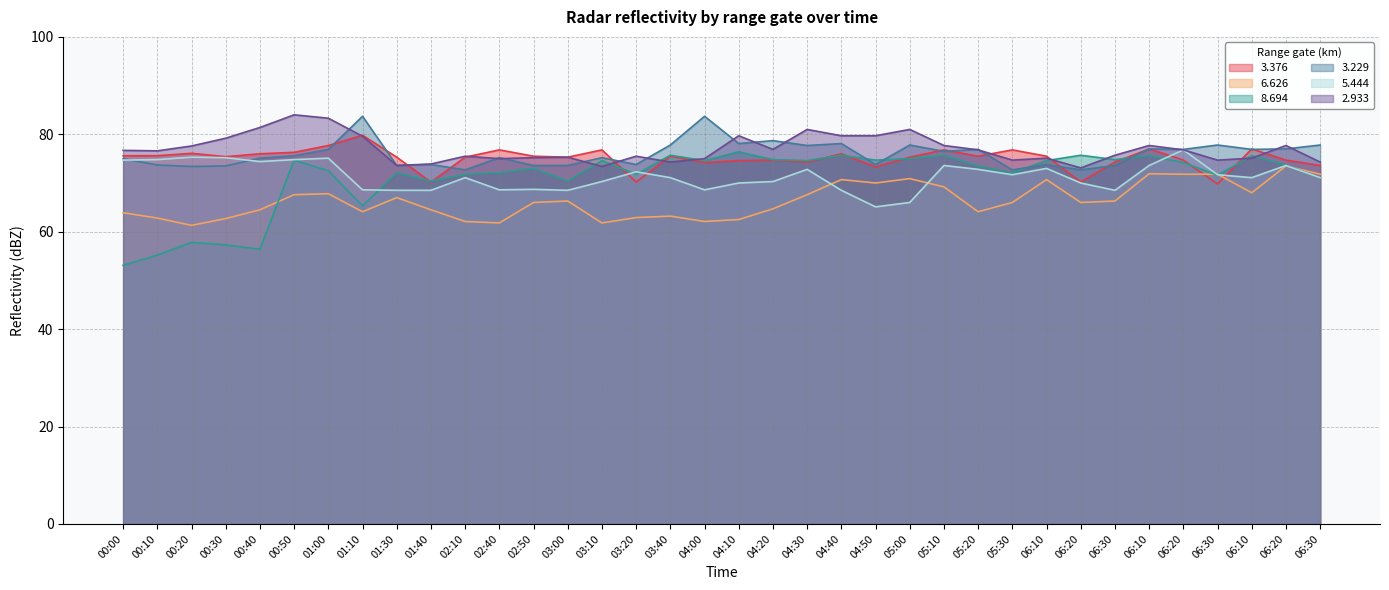

Reading left to right, transcribe all the data shown in this chart.

  3.376: 75.6	75.6	76.1	75.4	76.0	76.3	77.7	79.8	75.3	70.2	75.3	76.8	75.5	75.3	76.8	70.2	75.5	74.2	74.6	74.7	74.3	76.0	73.3	75.3	76.8	75.5	76.8	75.5	70.2	74.3	77.0	74.7	69.8	77.0	74.7	73.6
  6.626: 63.9	62.8	61.3	62.7	64.5	67.6	67.8	64.1	67.0	64.5	62.1	61.8	66.0	66.3	61.8	62.9	63.2	62.1	62.5	64.7	67.6	70.7	70.0	70.9	69.2	64.1	66.0	70.7	66.0	66.3	71.9	71.8	71.8	68.0	73.5	71.8
  8.694: 53.1	55.2	57.8	57.3	56.4	74.7	72.5	65.3	72.1	70.4	71.8	72.1	73.0	70.4	74.6	71.8	75.7	74.6	76.4	74.8	74.6	75.7	74.7	75.0	75.7	73.5	72.1	74.6	75.7	74.8	75.6	74.2	71.6	75.6	73.7	71.1
  3.229: 75.0	73.7	73.4	73.5	75.1	75.6	76.9	83.7	73.6	73.8	72.7	75.2	73.6	73.6	75.2	73.8	77.8	83.7	78.1	78.7	77.7	78.1	73.8	77.8	76.5	76.9	72.7	73.8	72.7	73.6	77.0	76.9	77.8	76.9	77.0	77.8
  5.444: 74.7	74.8	75.3	75.2	74.4	74.8	75.1	68.6	68.5	68.5	71.1	68.6	68.7	68.5	70.3	72.3	71.1	68.6	70.0	70.3	72.8	68.5	65.1	66.0	73.6	72.8	71.7	73.0	70.0	68.5	73.6	76.8	71.7	71.1	73.6	71.1
  2.933: 76.7	76.6	77.6	79.2	81.4	84.0	83.3	79.6	73.6	73.9	75.5	75.0	75.2	75.3	73.4	75.5	74.3	75.0	79.7	76.9	81.0	79.7	79.7	81.0	77.7	76.8	74.7	75.1	73.1	75.7	77.7	76.8	74.7	75.1	77.7	74.3